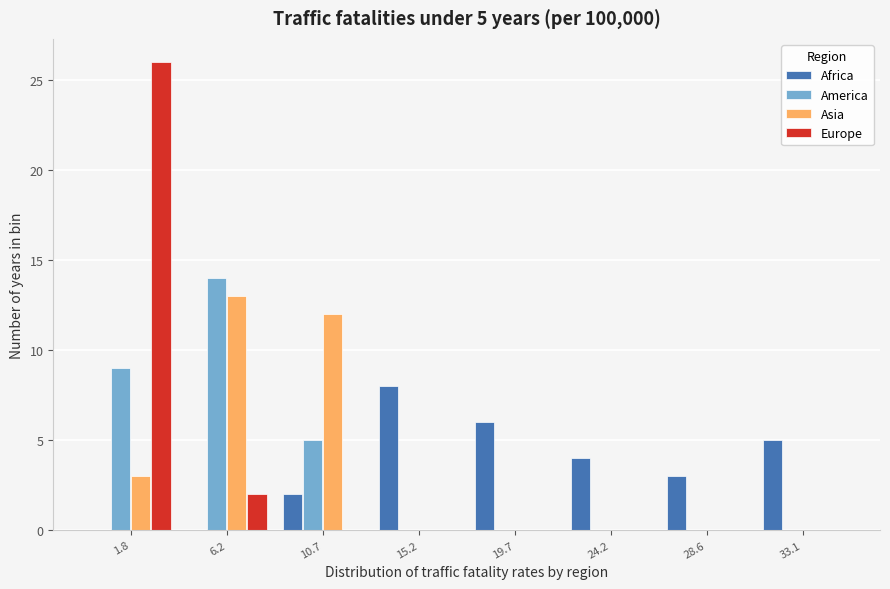

Which label corresponds to the largest value in the chart?

1.8